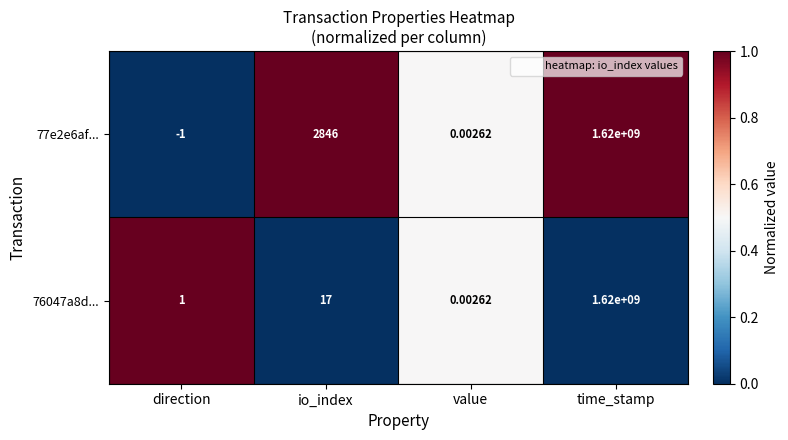

Which category has the highest value across all series?

time_stamp